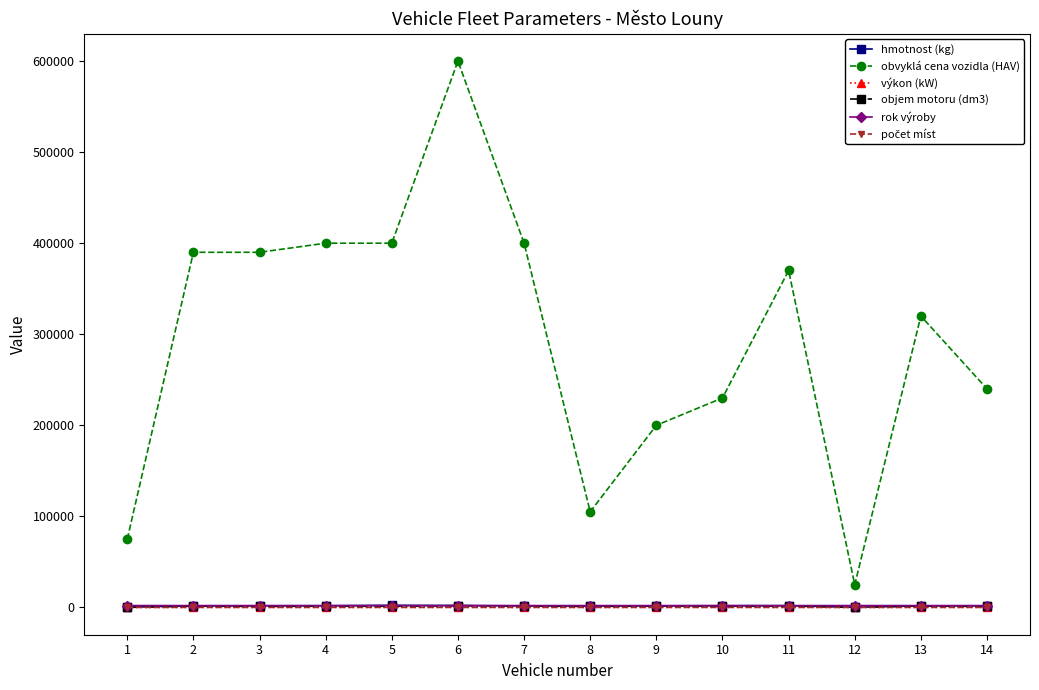

The value of objem motoru (dm3) at 1 is 0. True or false?

True